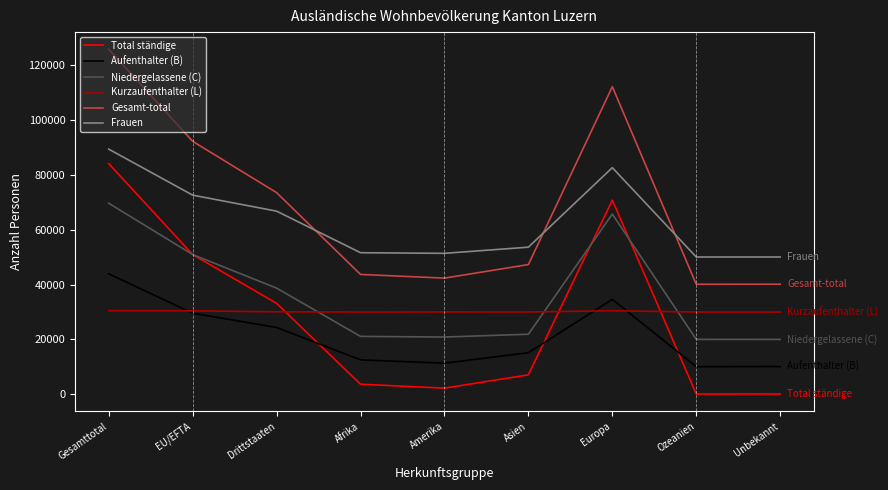

What is the average value of the Niedergelassene (C) series?

36551